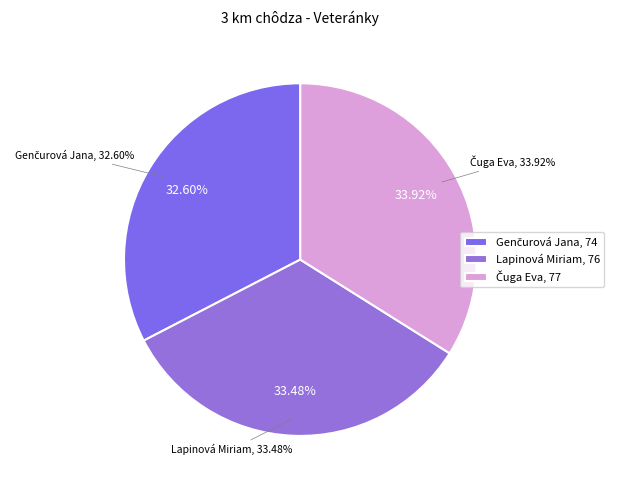

Which slice is the largest?

Čuga Eva